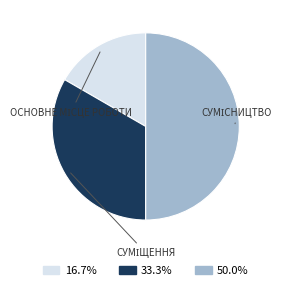

Is there any slice that represents more than half of the pie?

No